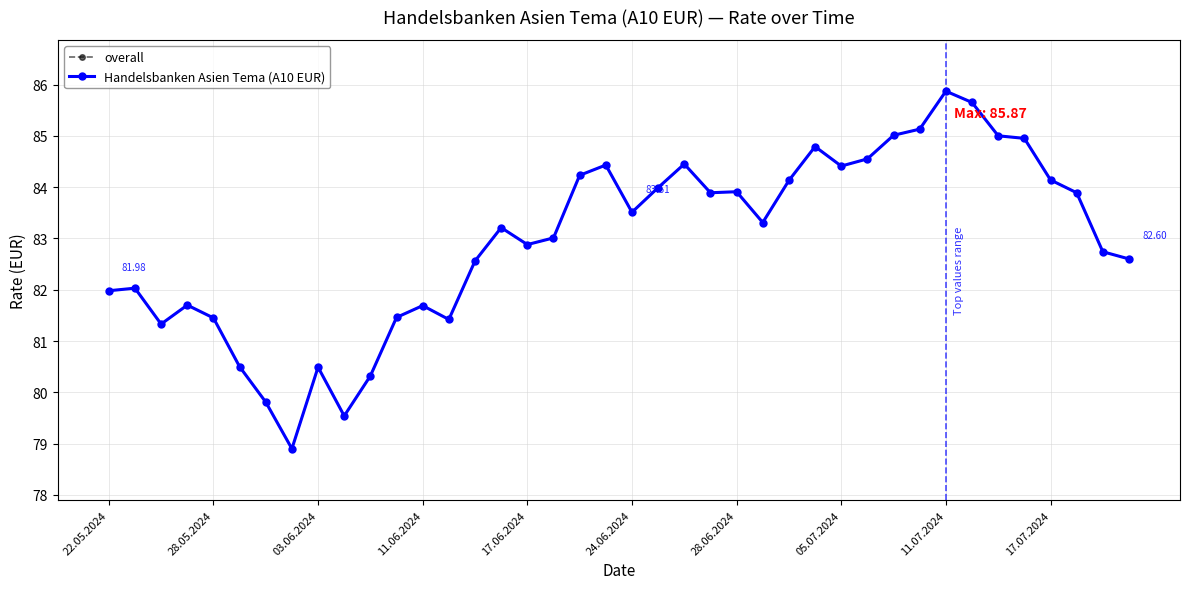

Does the chart have visible grid lines?

Yes